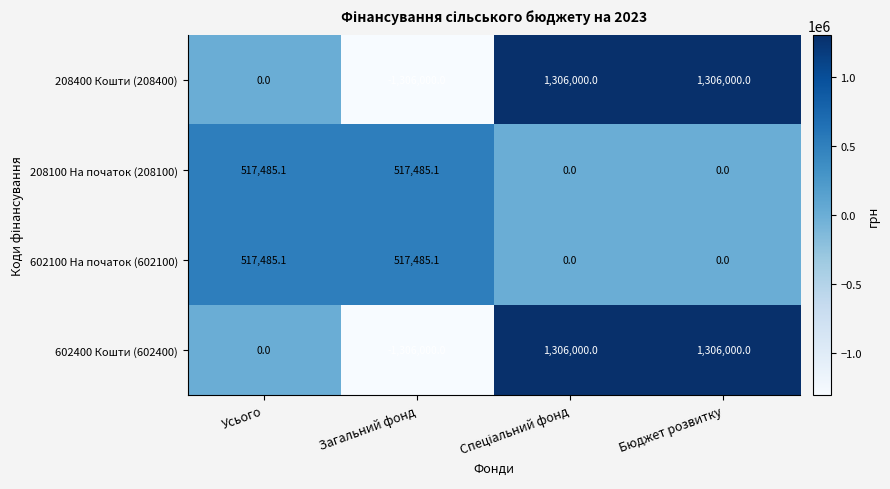

What is the approximate value of 208100 На початок (208100) at Усього?

517485.1